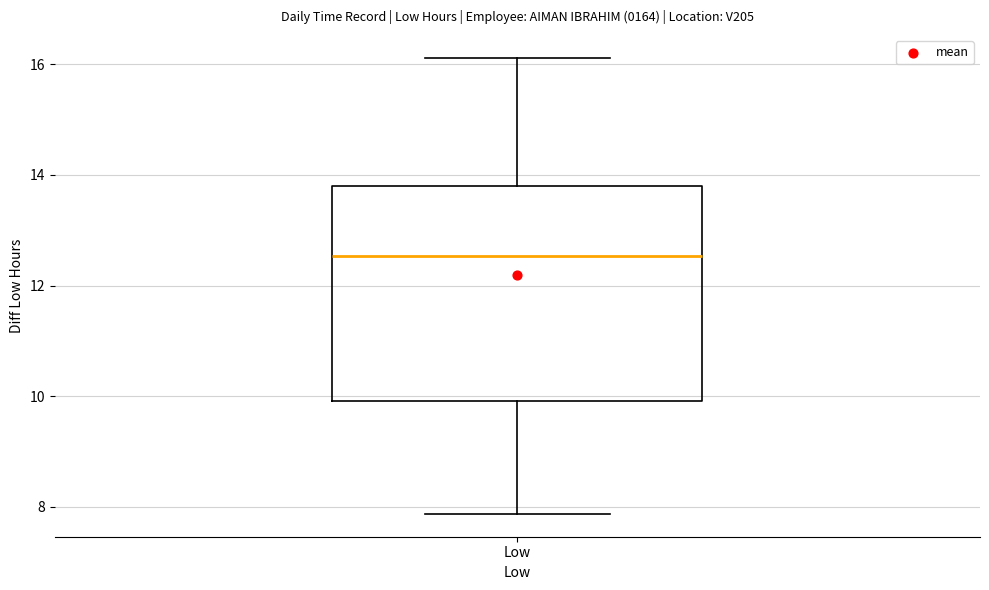

Where does the median line of the box for Low sit on the y-axis? The values are not printed on the chart, so give them approximately, as read against the axis.

12.6